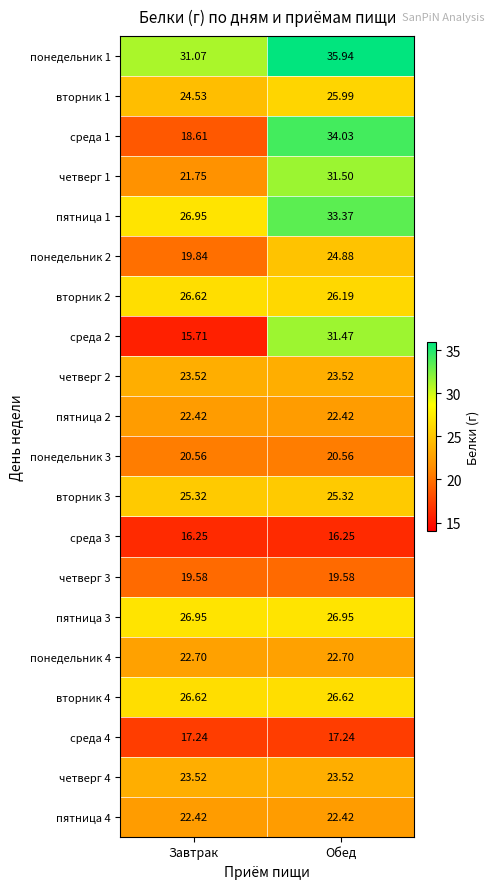

At which category does the chart reach its minimum across all series?

Завтрак